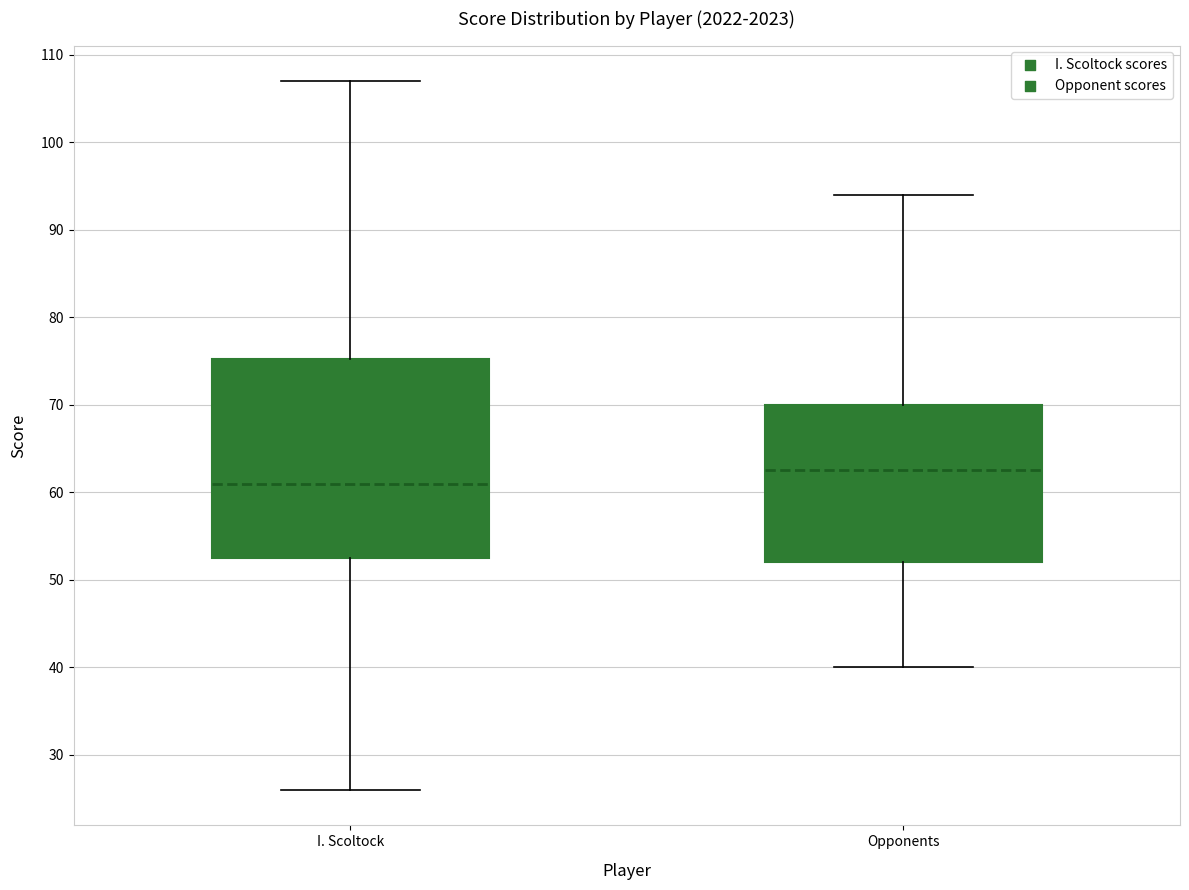

Reading left to right, transcribe this box plot: for each box, give where its median line is, the range the box spans, and where its two whiskers end, as read against the y-axis. The values are not printed on the chart, so give them approximately, as read against the axis.

I. Scoltock: median 61, box 53 to 75, whiskers 26 to 107
Opponents: median 63, box 52 to 70, whiskers 40 to 94